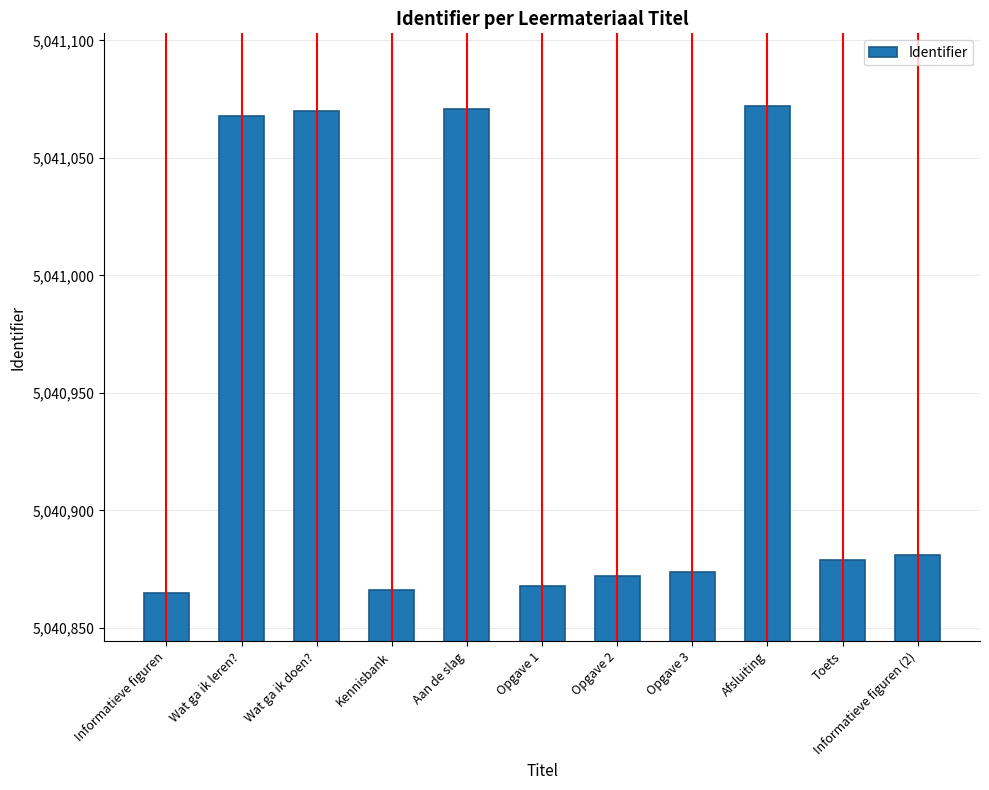

At which label is the value closest to 5040968?

Informatieve figuren (2)